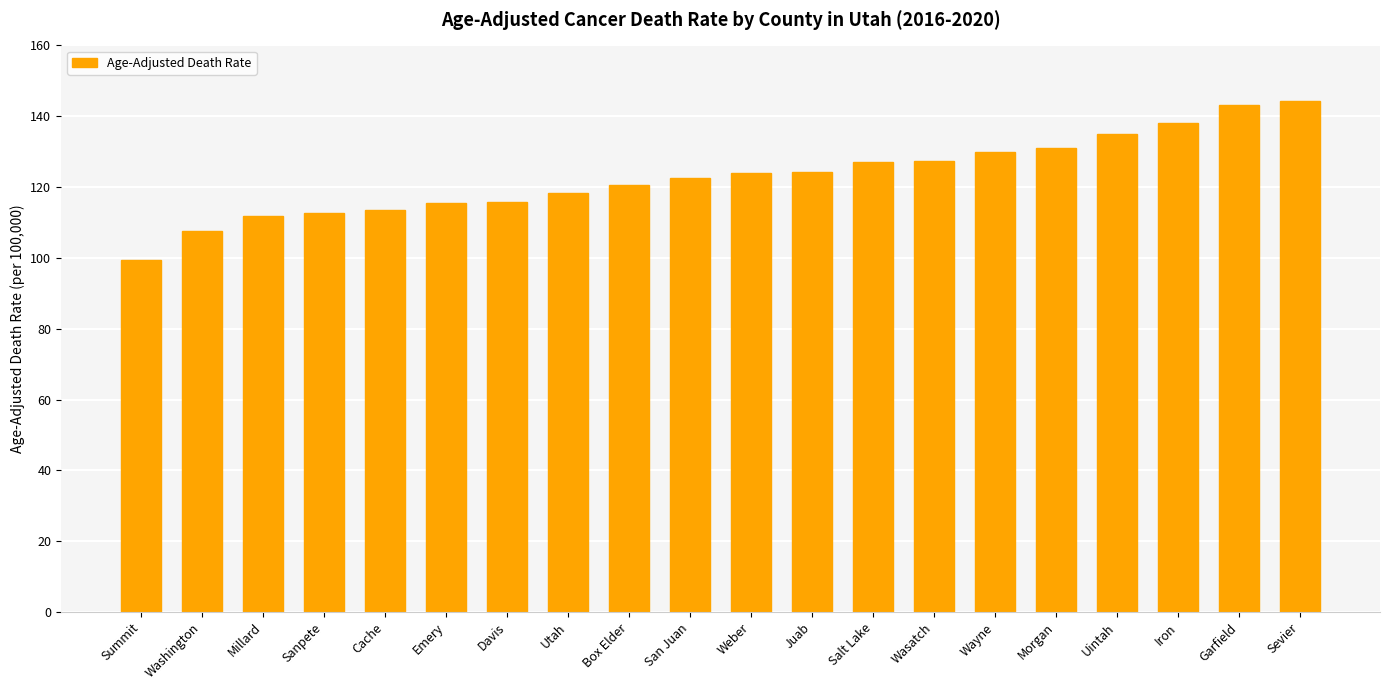

What position from the right is Wayne?

6